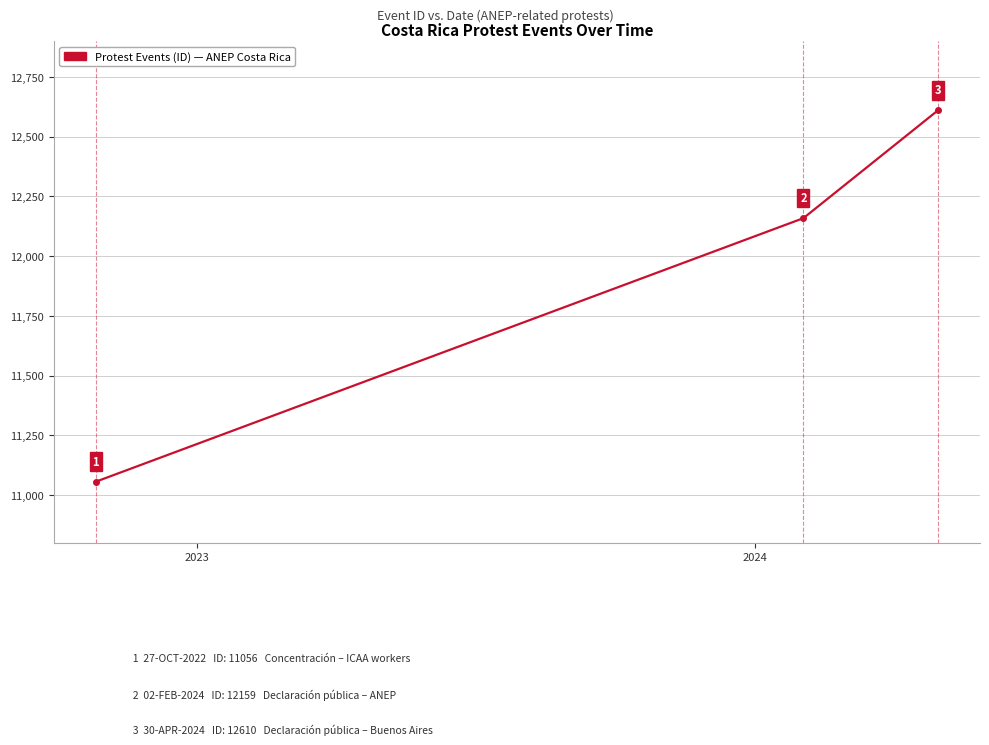

What is the greatest value displayed?

12610